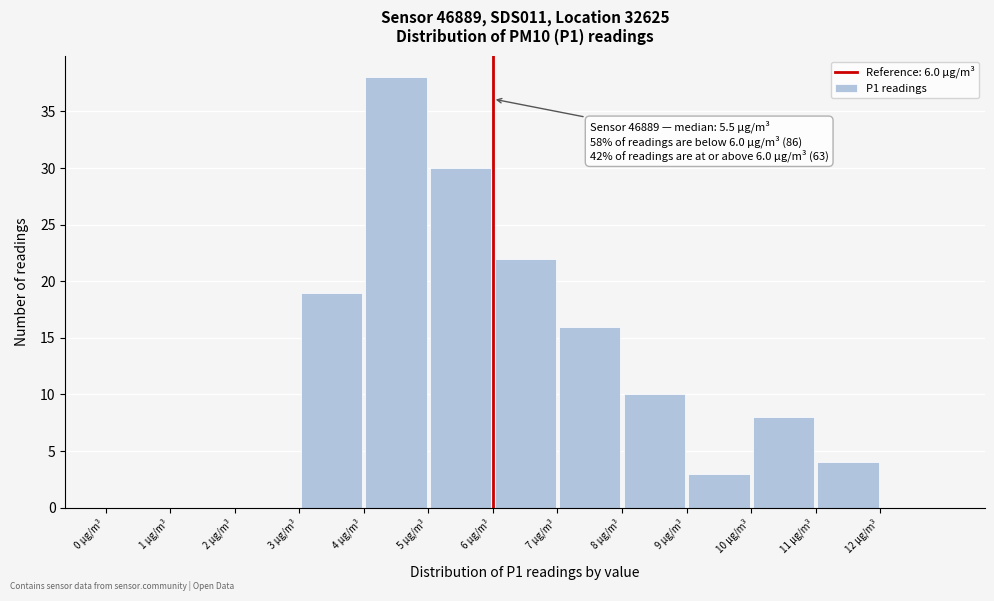

Over which range of the x-axis is the bar tallest?

4 to 5